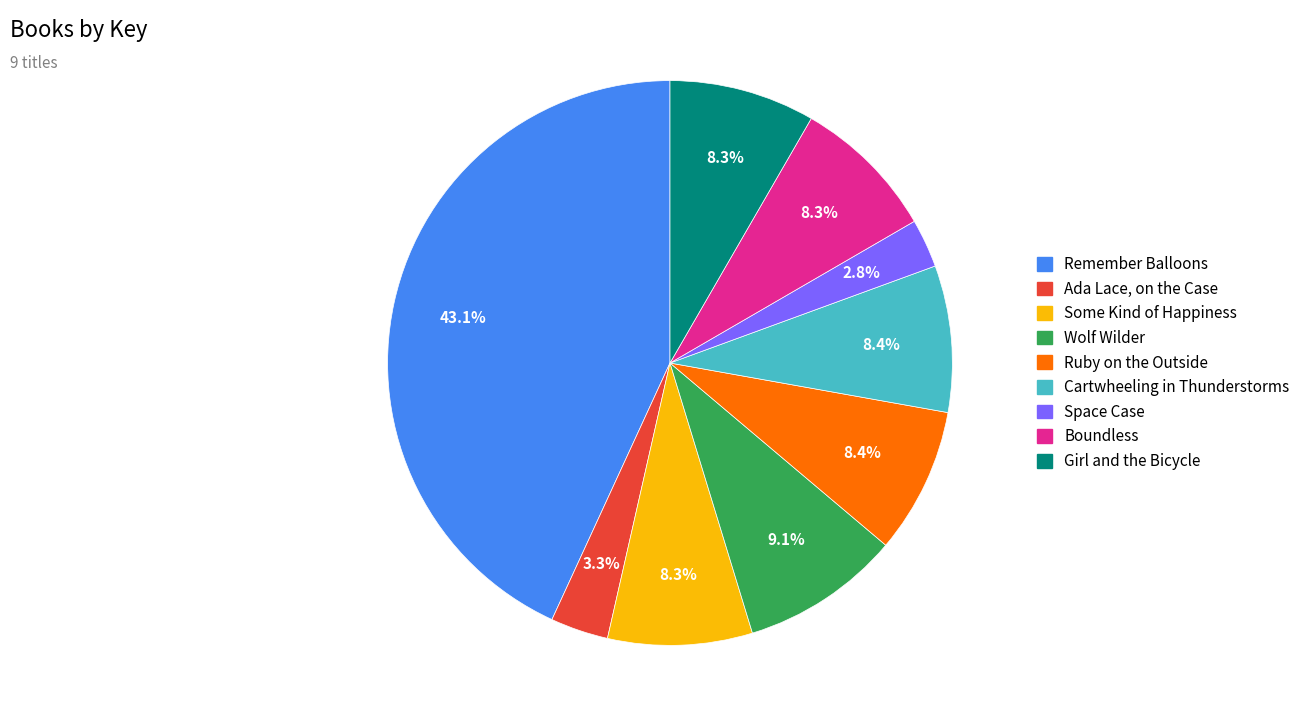

Between Boundless and Wolf Wilder, which is larger?

Wolf Wilder